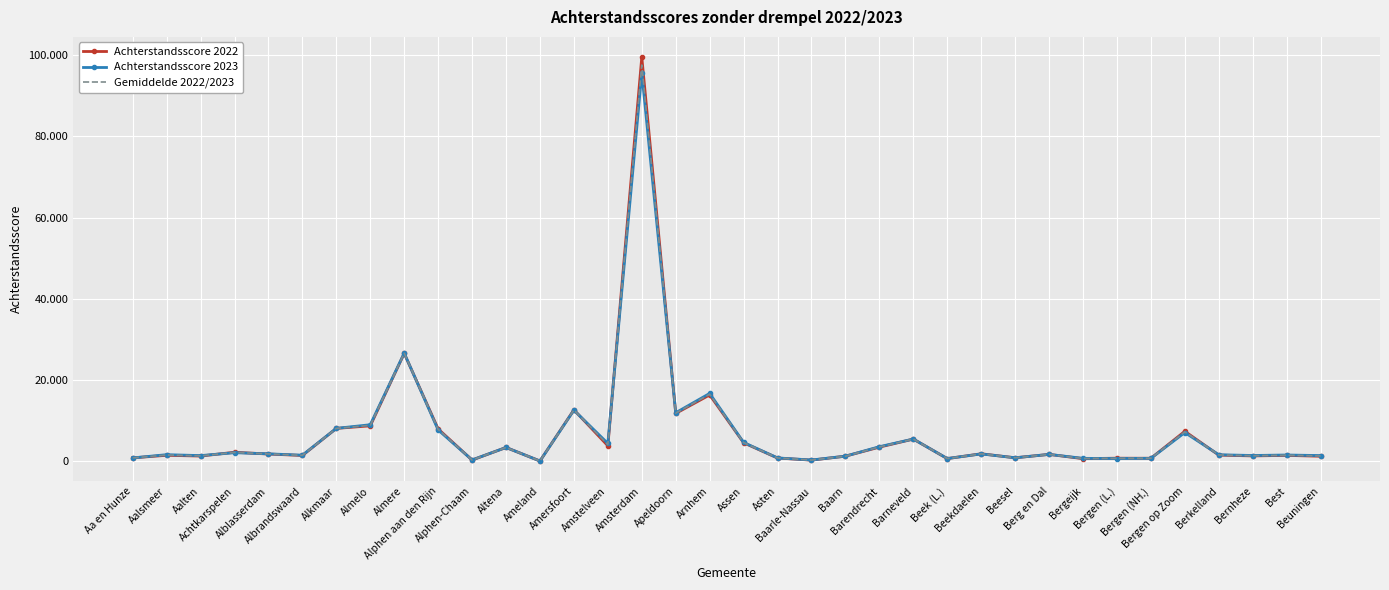

Is the value of Achterstandsscore 2023 at Beekdaelen greater than the value of Achterstandsscore 2022 at Ameland?

Yes